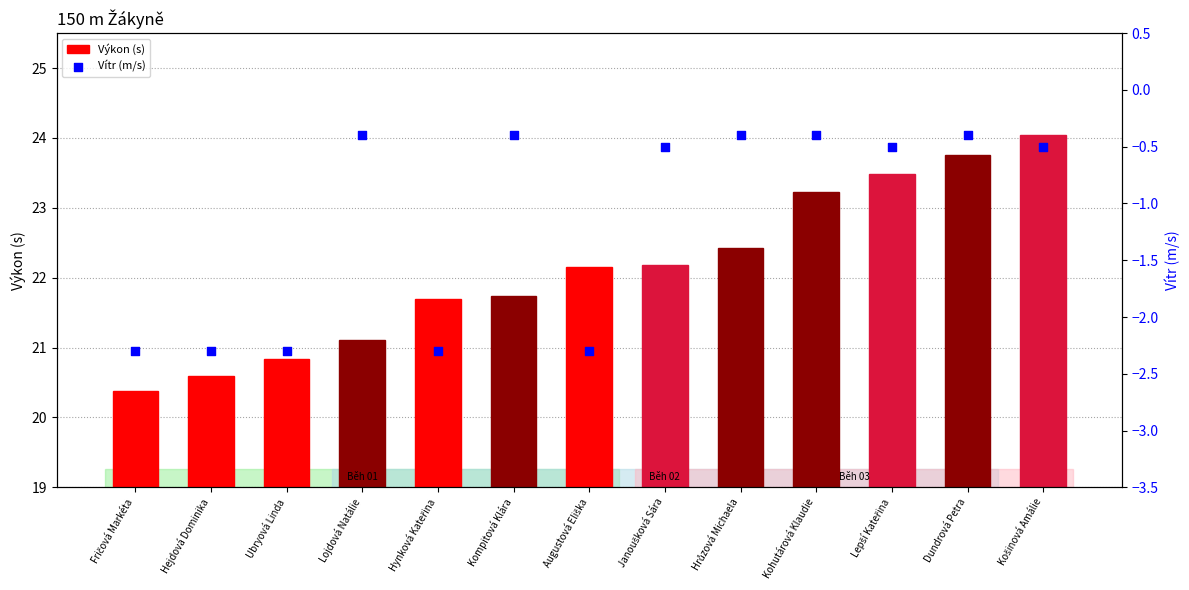

Which series reaches the maximum Y coordinate?

Výkon (s)